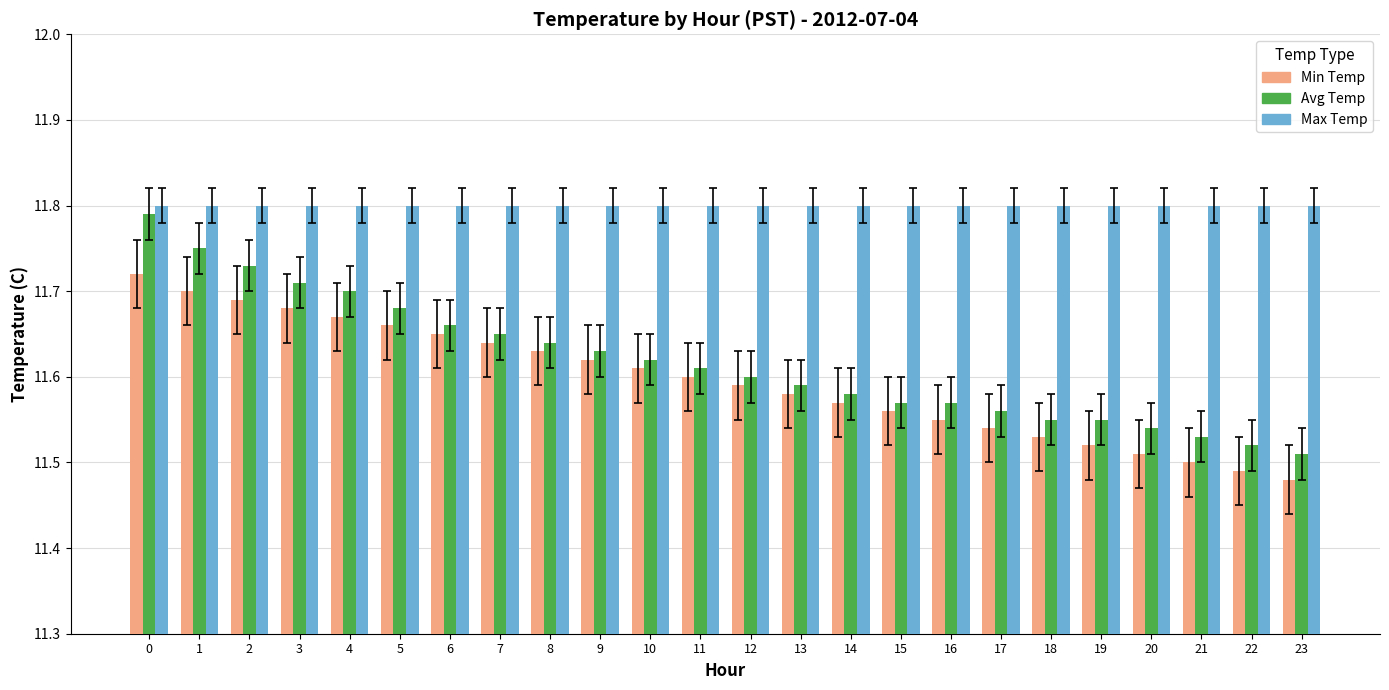

What is the difference between the maximum and minimum values in the Min Temp series?

0.2